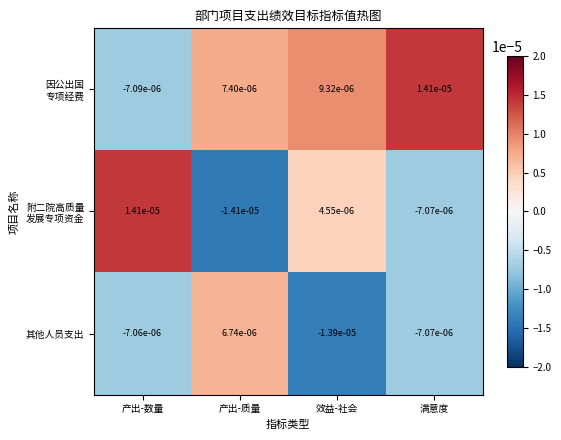

Which series changed the most between 产出-质量 and 满意度?

其他人员支出